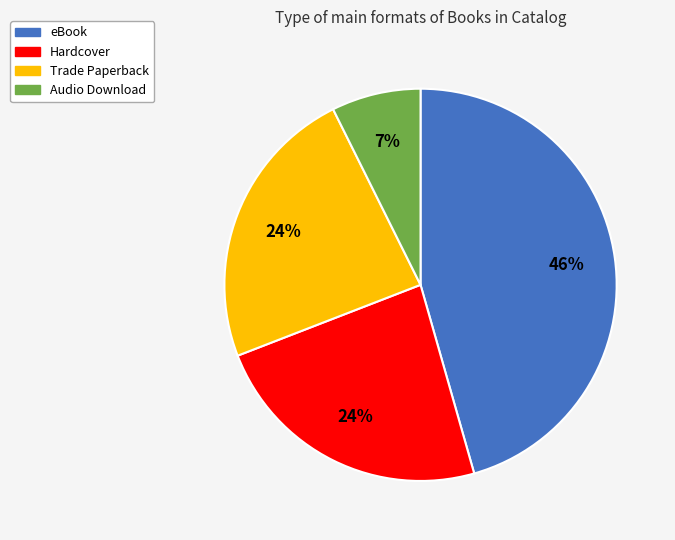

To the nearest percent, what is the combined percentage of eBook and Hardcover?

69%